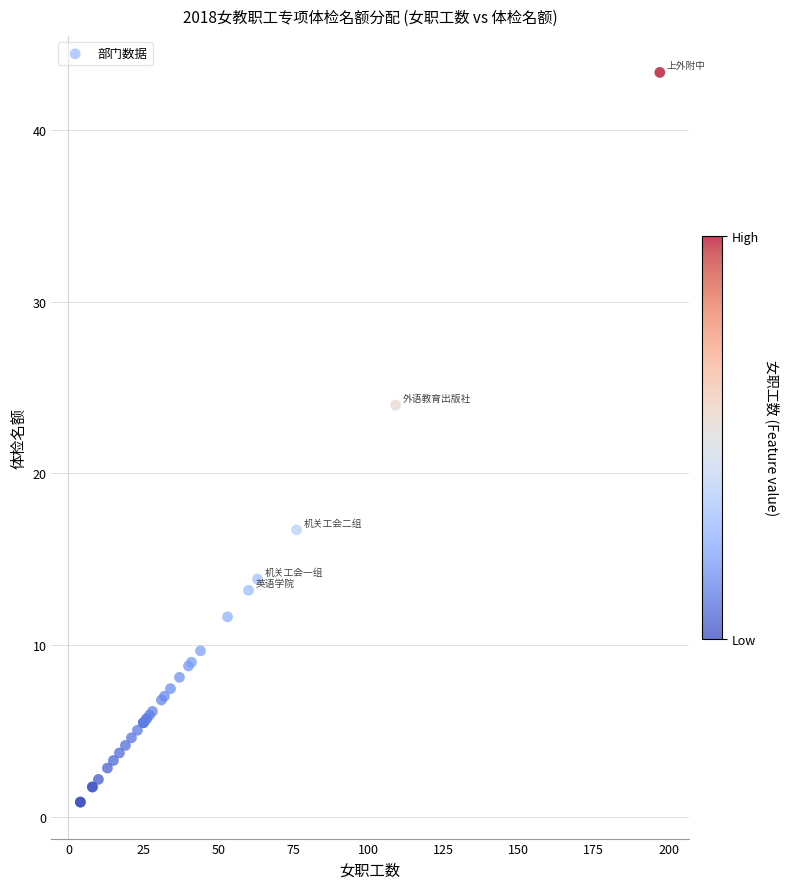

What Y value in the scatter plot is closest to 22?

24.0